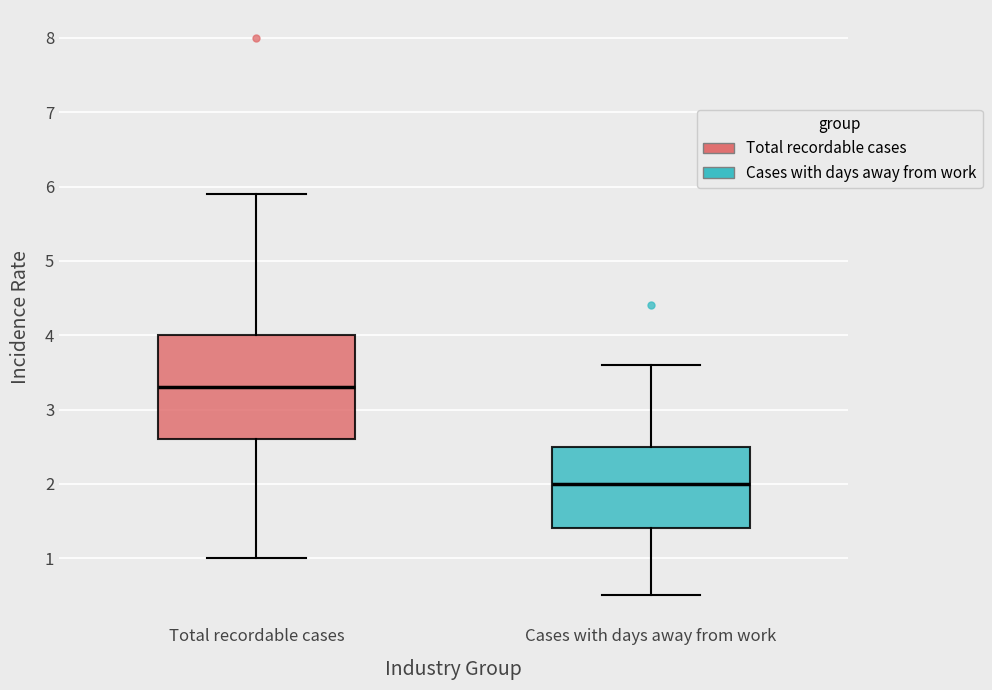

Where is the lower edge of the box for Cases with days away from work on the y-axis? The values are not printed on the chart, so give them approximately, as read against the axis.

1.4